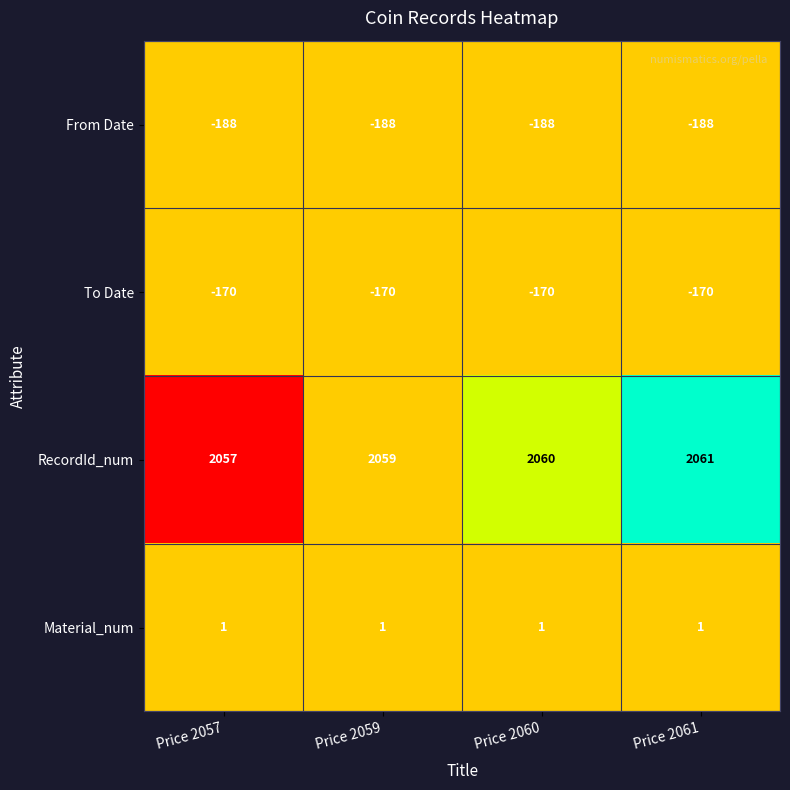

The To Date series shows -170 at Price 2057. True or false?

True